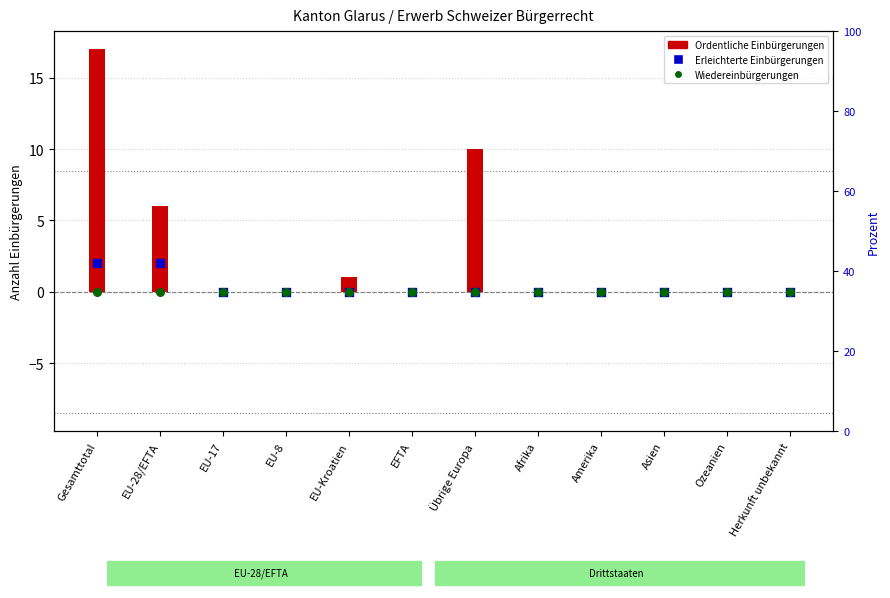

At how many categories does at least one series exceed 15?

1